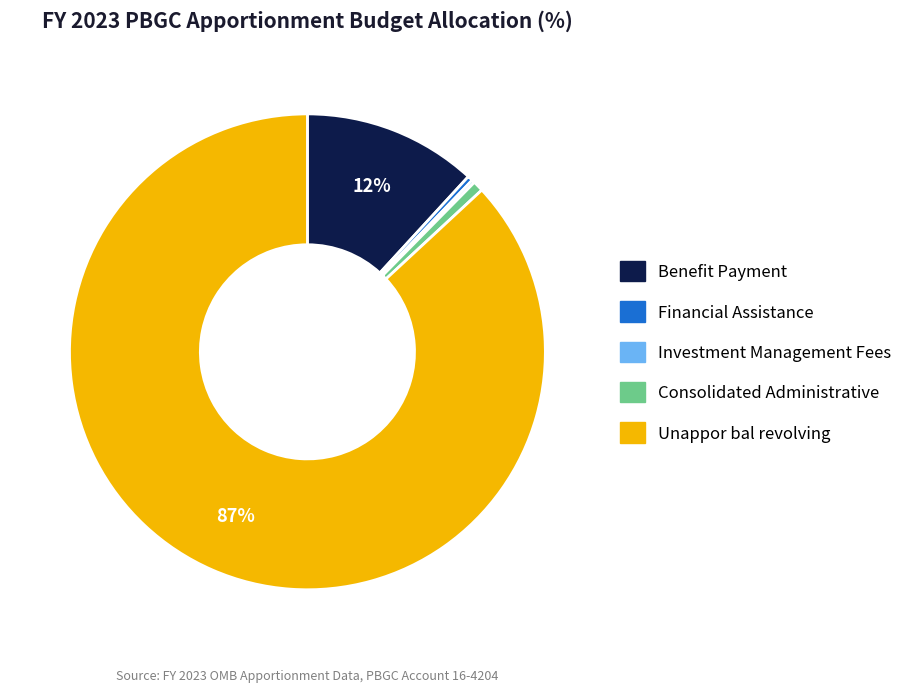

Does Financial Assistance represent more than half of the total?

No